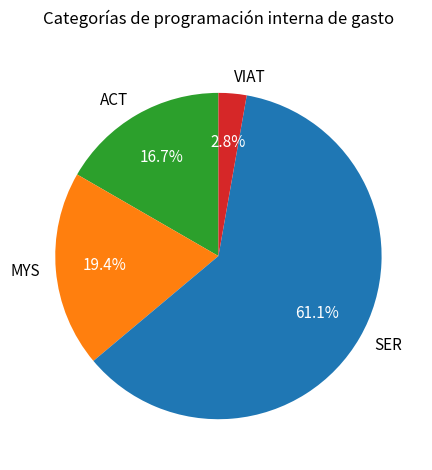

Between SER and VIAT, which is larger?

SER